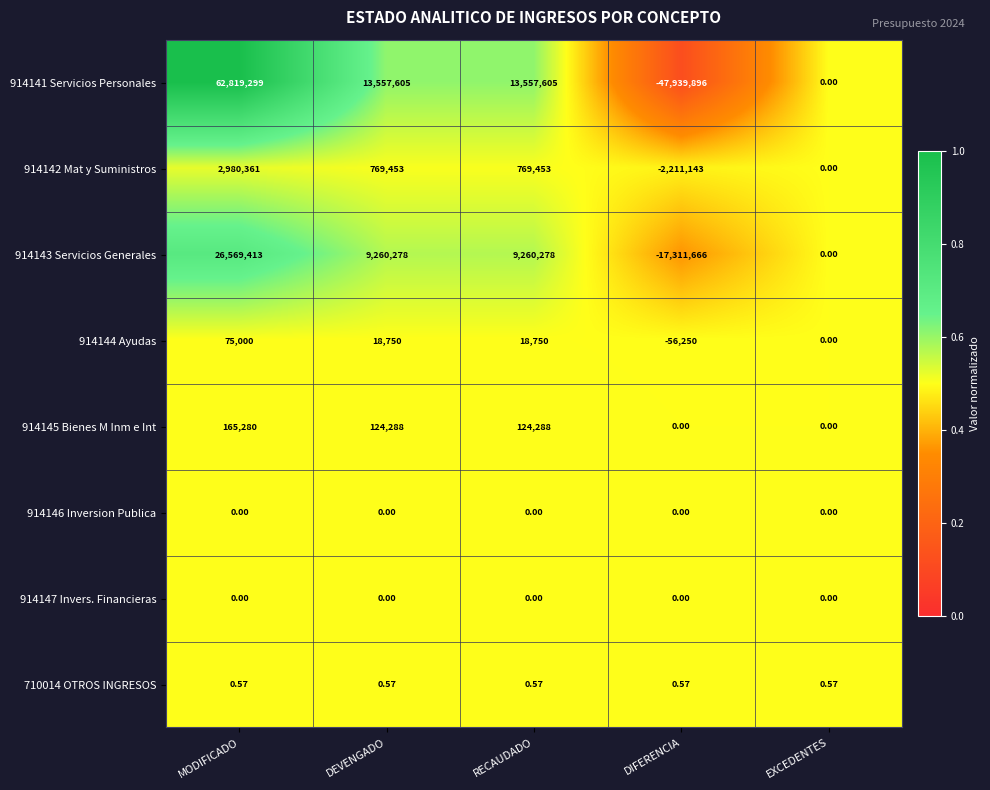

Where does the 914142 Mat y Suministros series first go above 769453?

MODIFICADO